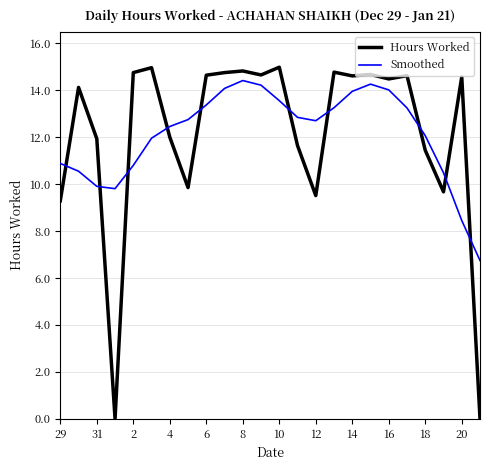

Which series has the largest range (max minus min)?

Hours Worked